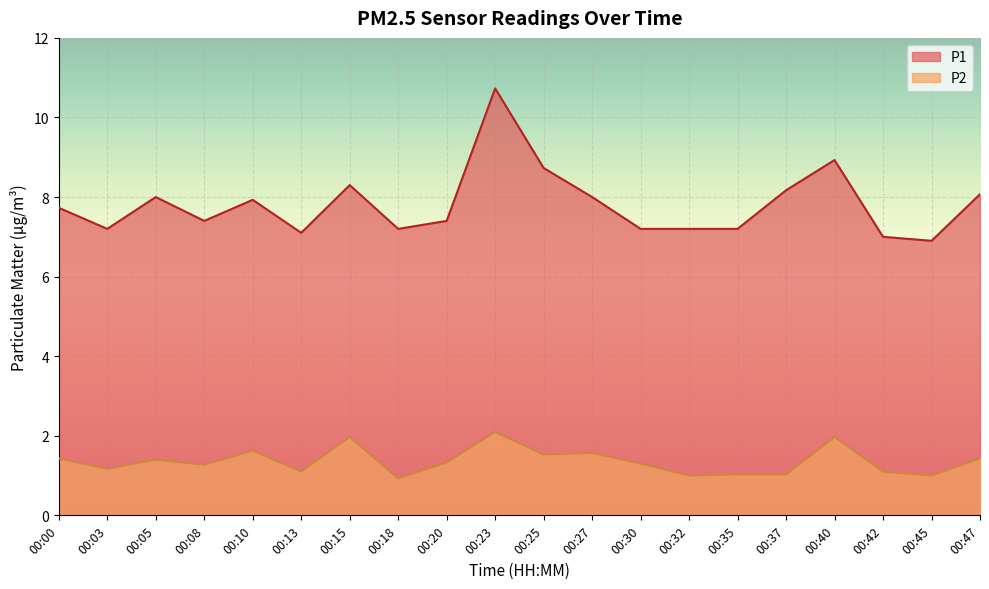

The P2 series shows 1.1 at 00:13. True or false?

True